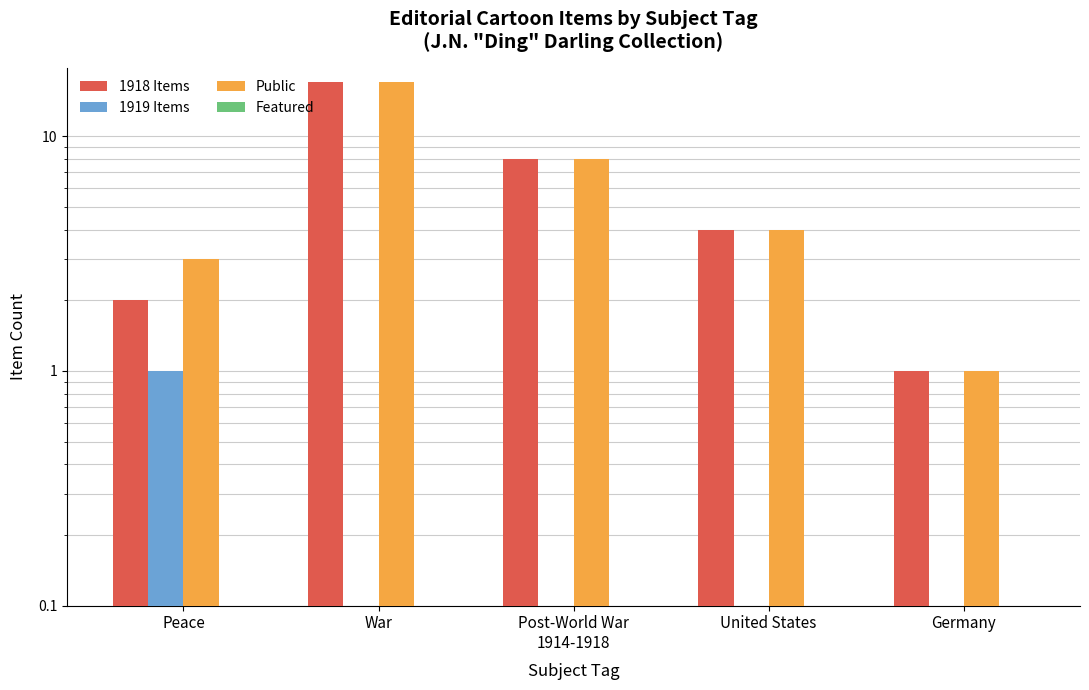

What is the spread (max minus min) of values at Germany?

1